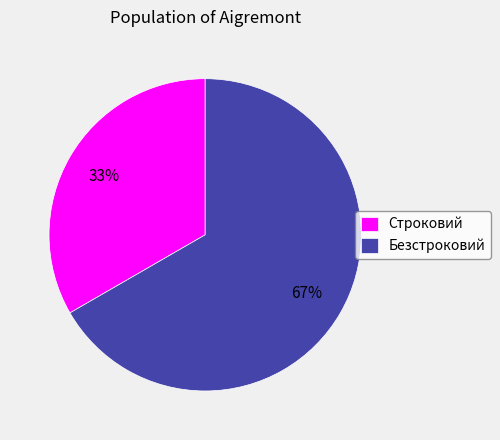

Is it true that Безстроковий is 67% of the pie?

True